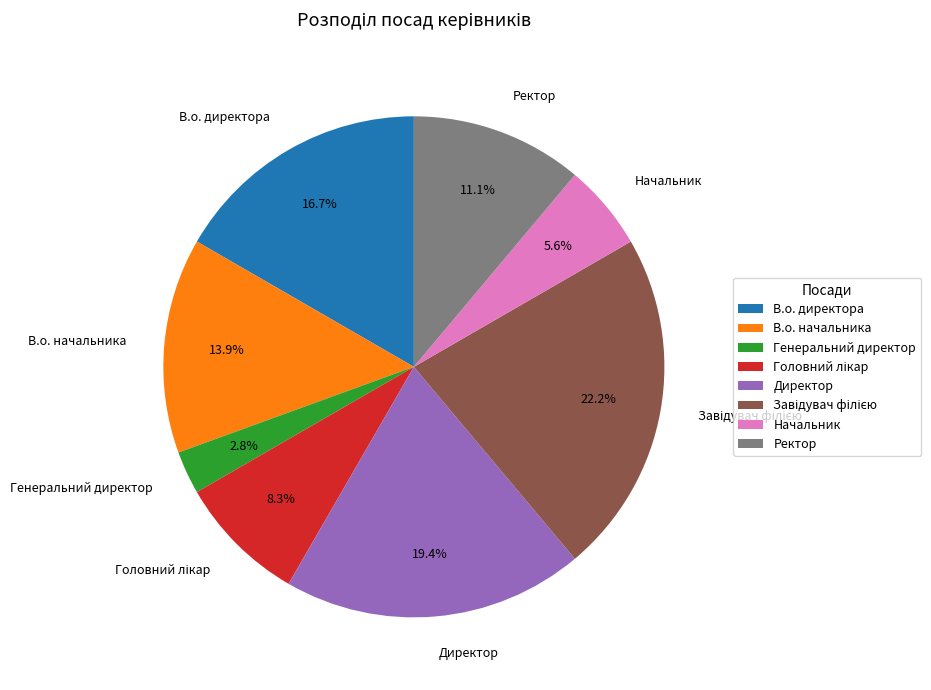

To the nearest percent, what portion does Генеральний директор represent?

3%